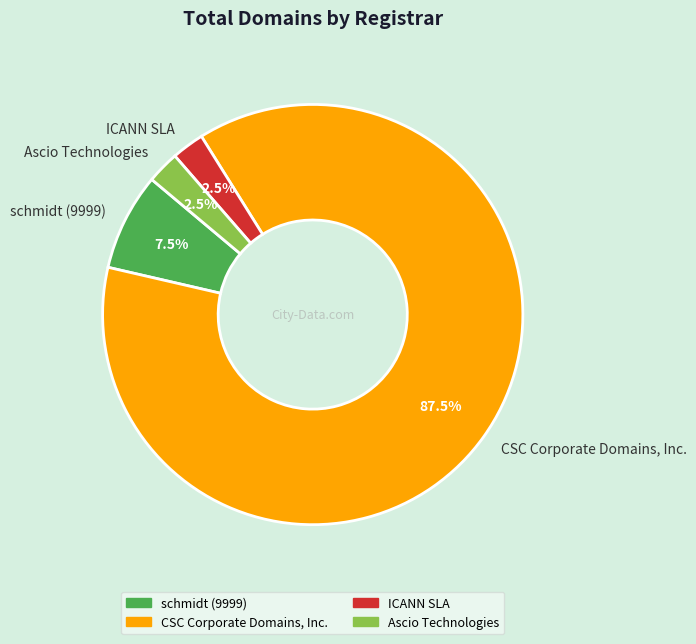

Do schmidt (9999) and Ascio Technologies together represent more than half of the pie?

No